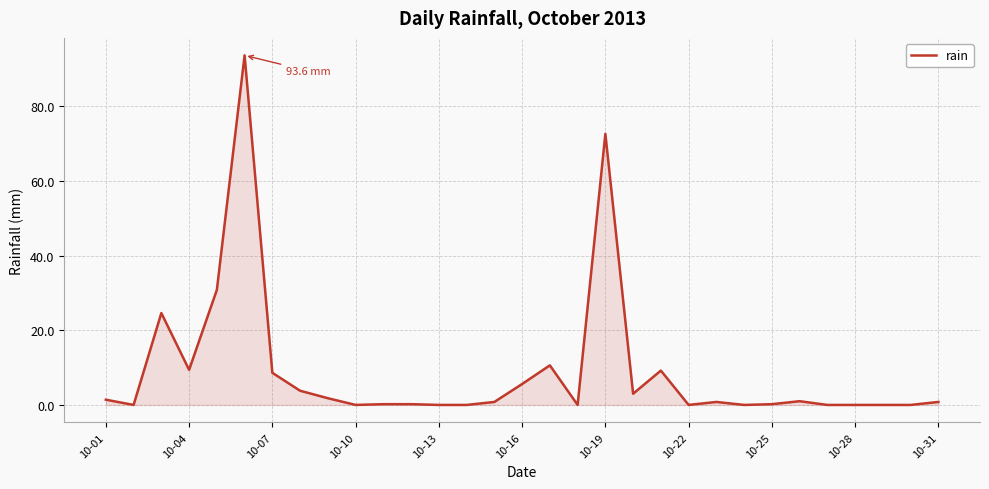

What is the maximum value shown in the chart?

93.6